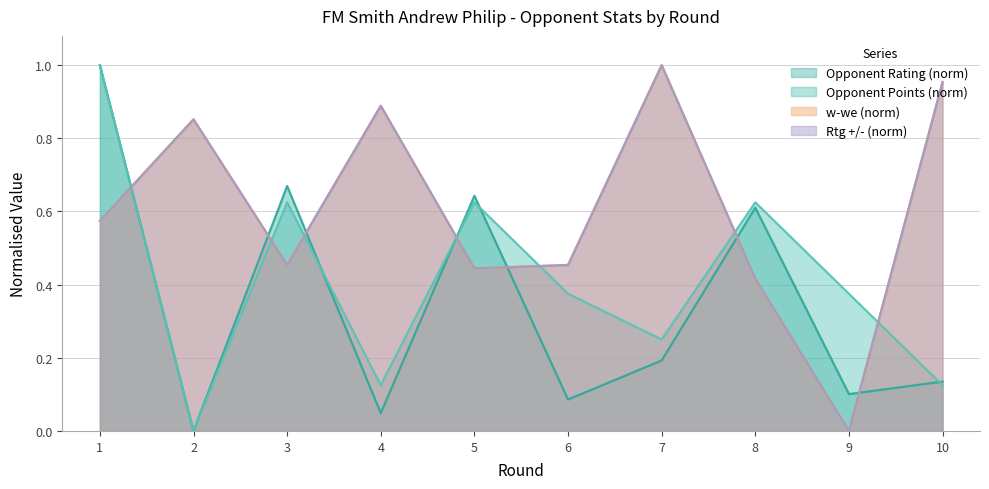

What is the sum of all Points values?

4.1